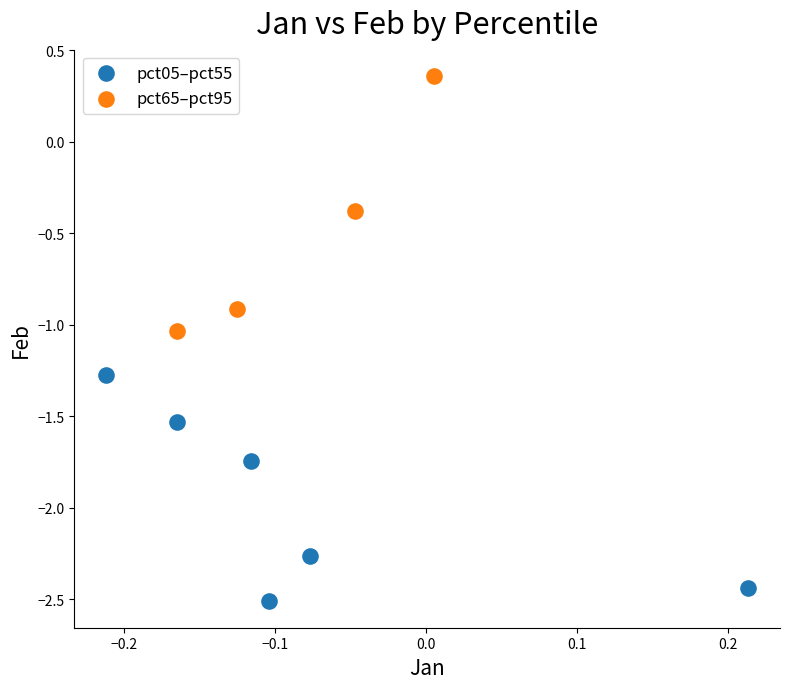

Which series has the widest spread of Y values?

pct65–pct95